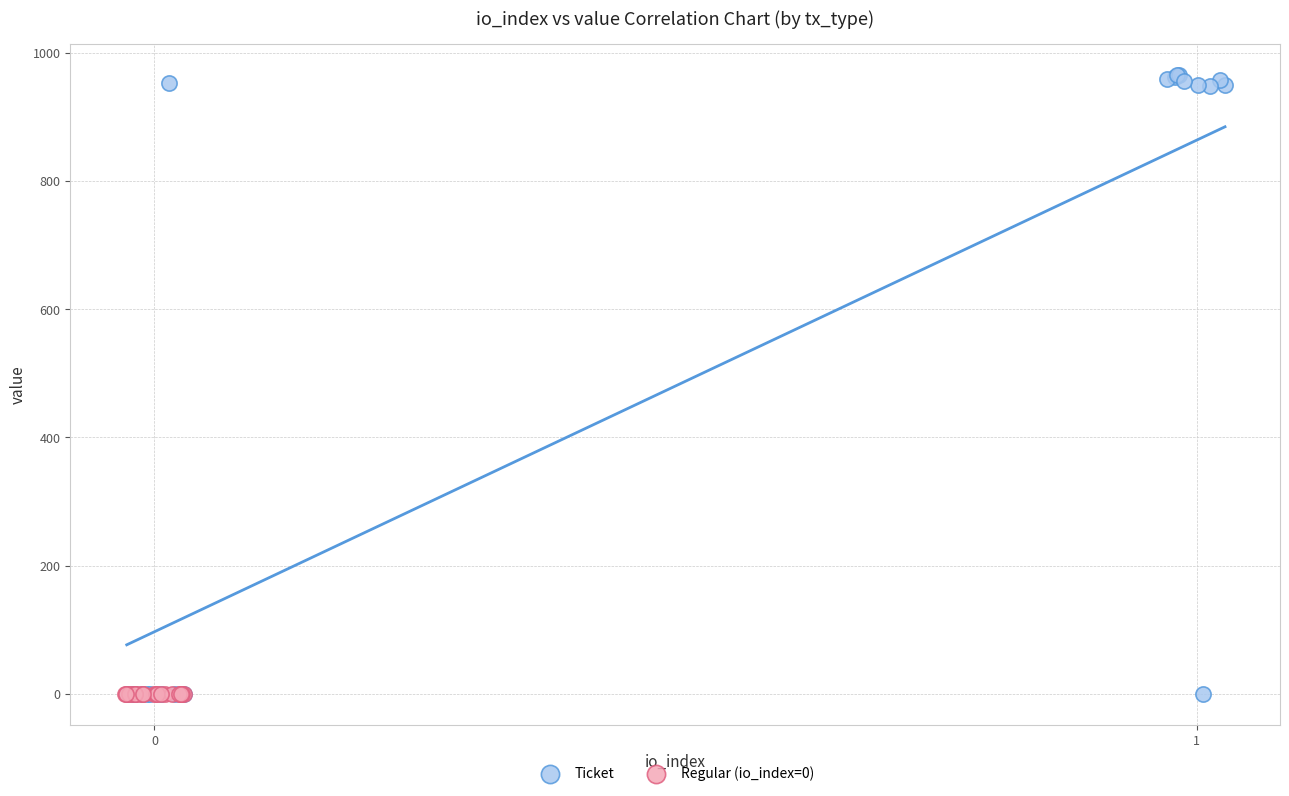

Which series reaches the maximum Y coordinate?

Ticket